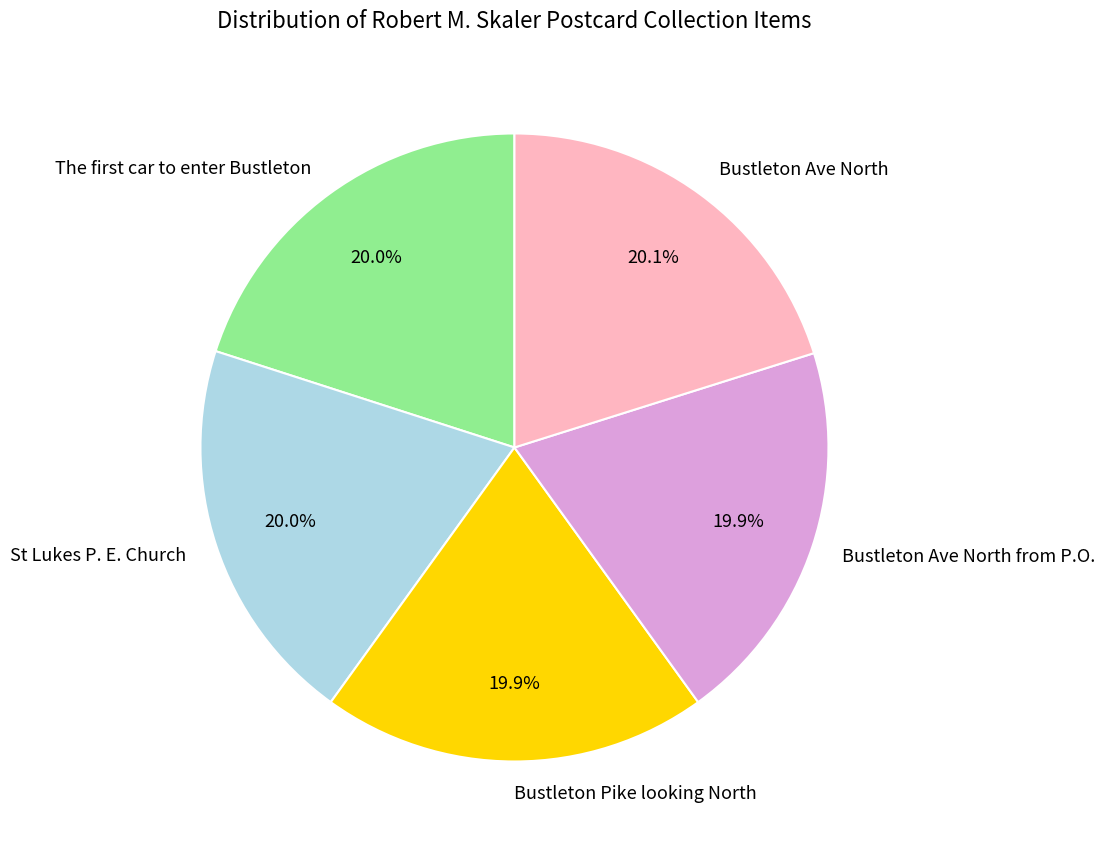

Is there any slice that represents more than half of the pie?

No